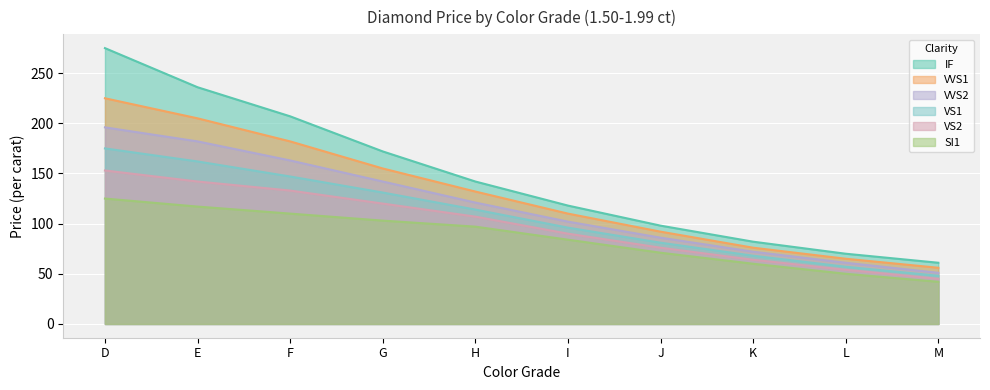

At which category is the sum across all series the highest?

D